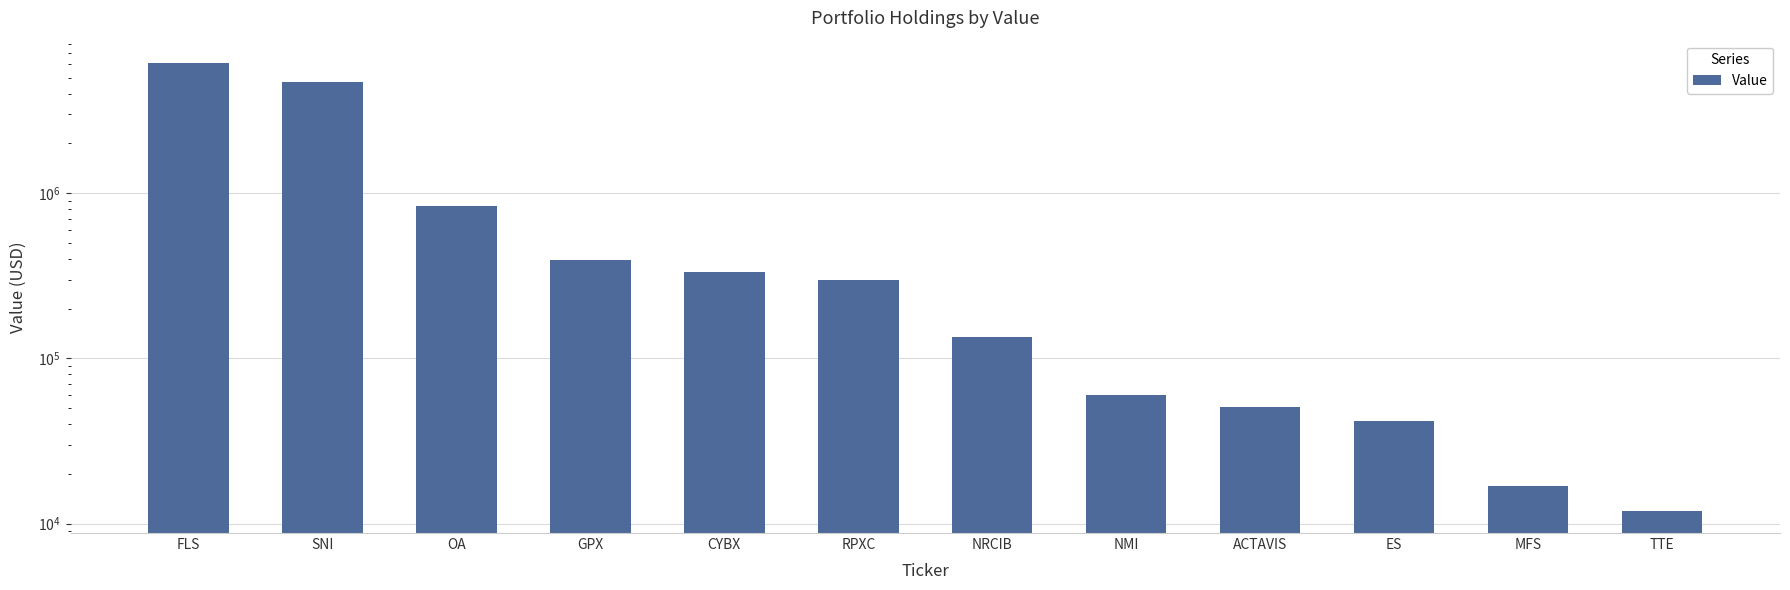

Which label corresponds to the largest value in the chart?

FLS